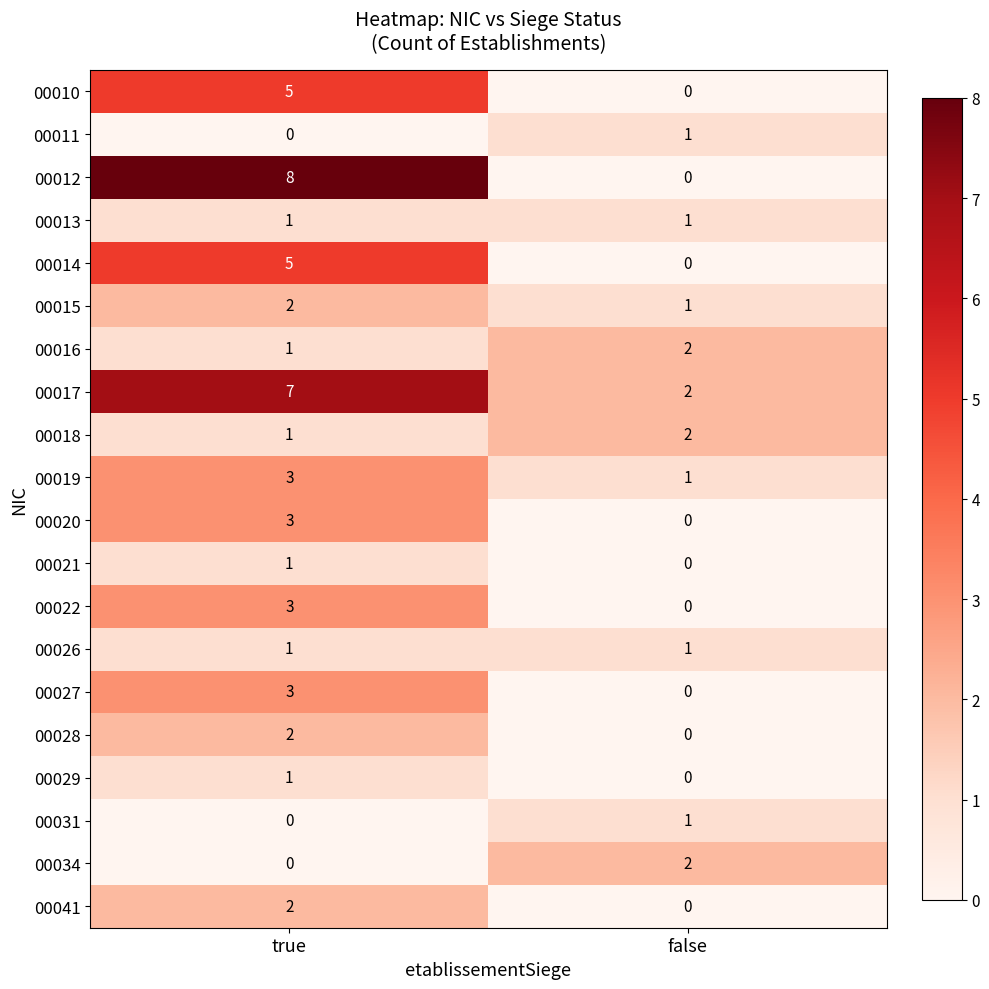

What is the difference between the maximum and minimum values in the 00010 series?

5